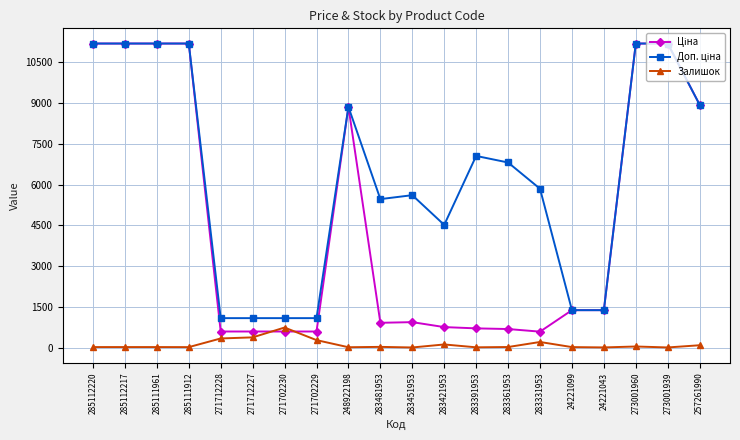

Is it true that Залишок equals 17.0 at 285112220?

True